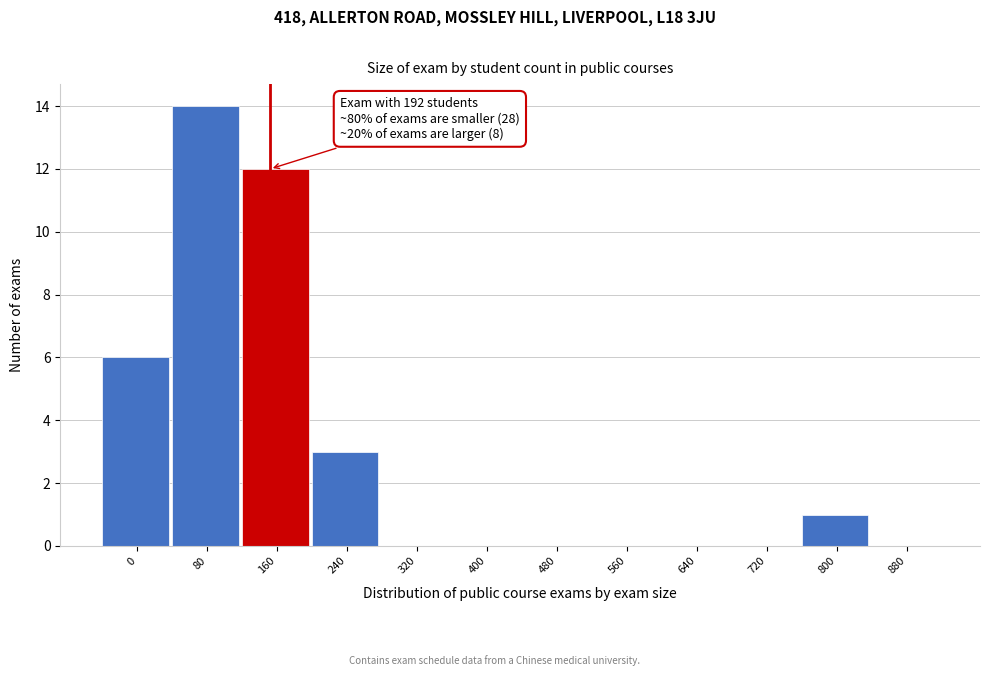

Reading left to right, what are all the values shown in this chart?

0=6	80=14	160=12	240=3	320=0	400=0	480=0	560=0	640=0	720=0	800=1	880=0